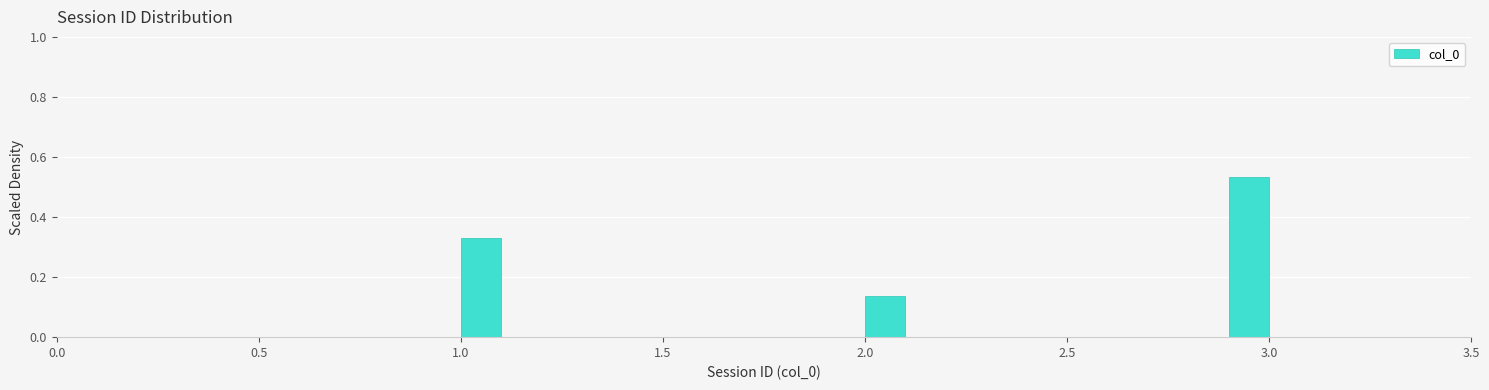

Around what value on the x-axis is the tallest bar? Give the approximate position of its centre, as read against the axis.

2.95